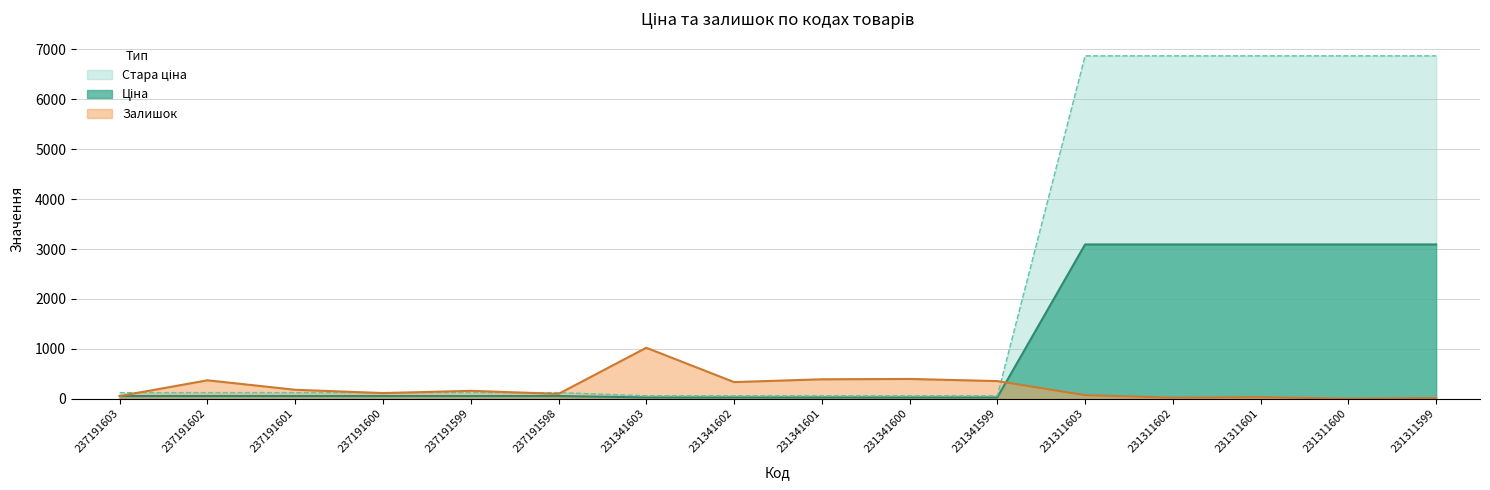

Is the value of Залишок at 231341599 greater than the value of Ціна at 231311603?

No